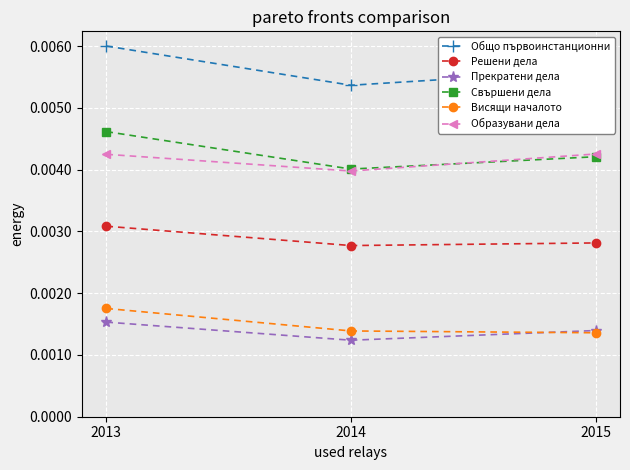

How many lines are shown in the chart?

6